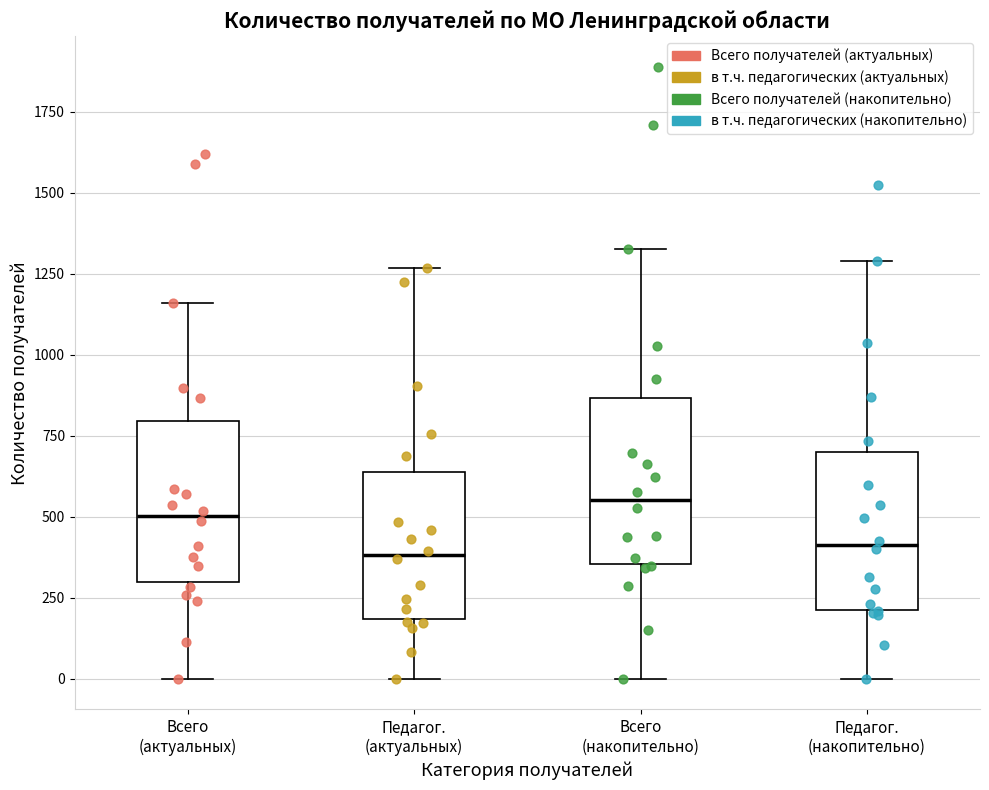

Reading left to right, transcribe this box plot: for each box, give where its median line is, the range the box spans, and where its two whiskers end, as read against the y-axis. The values are not printed on the chart, so give them approximately, as read against the axis.

Всего (актуальных): median 500, box 300 to 800, whiskers 0 to 1150
Педагог. (актуальных): median 400, box 200 to 650, whiskers 0 to 1250
Всего (накопительно): median 550, box 350 to 850, whiskers 0 to 1350
Педагог. (накопительно): median 400, box 200 to 700, whiskers 0 to 1300